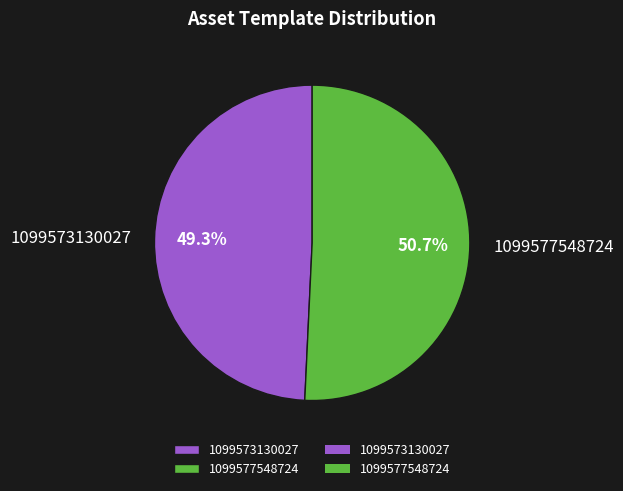

Does any single category account for the majority?

Yes